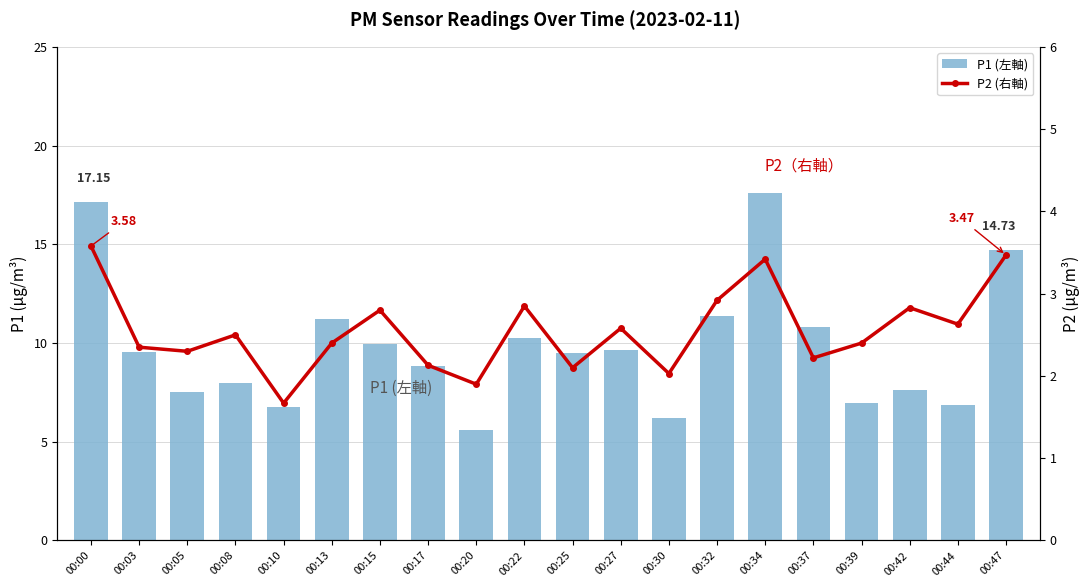

List the series in order of their overall mean, highest first.

P1 (左軸), P2 (右軸)